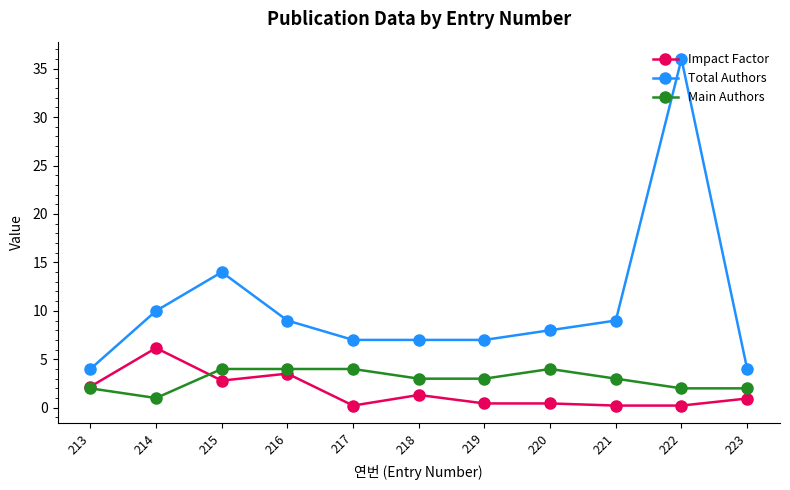

How many distinct data groups are displayed?

3